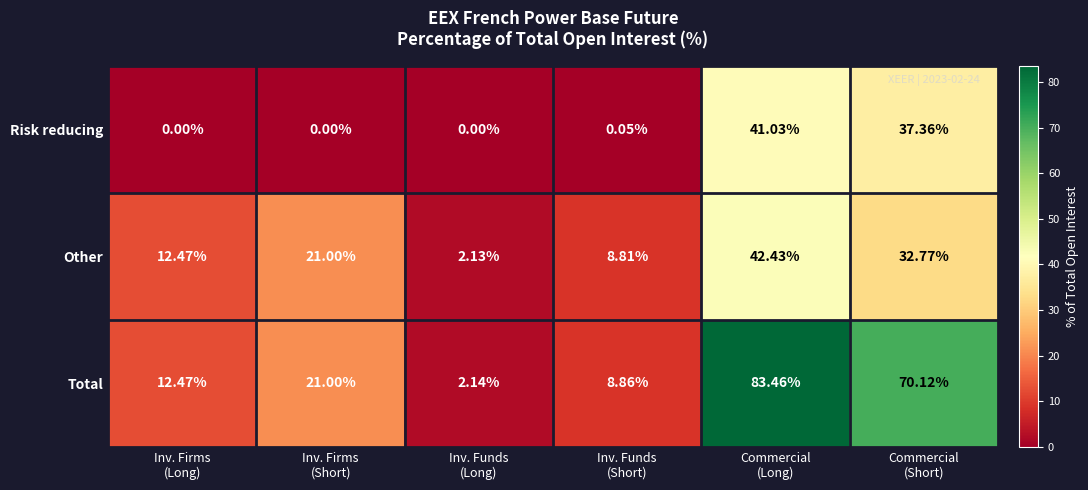

List the series in order of their peak value, highest first.

Total, Other, Risk reducing